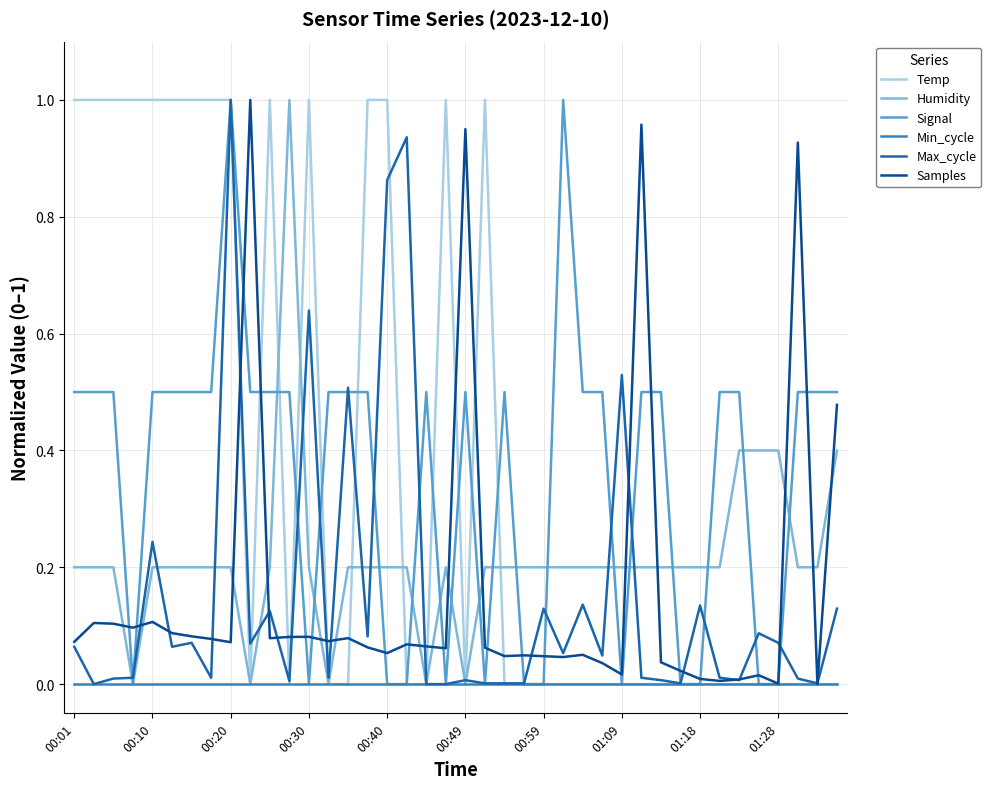

What are all the series names shown in the legend?

Temp, Humidity, Signal, Min_cycle, Max_cycle, Samples